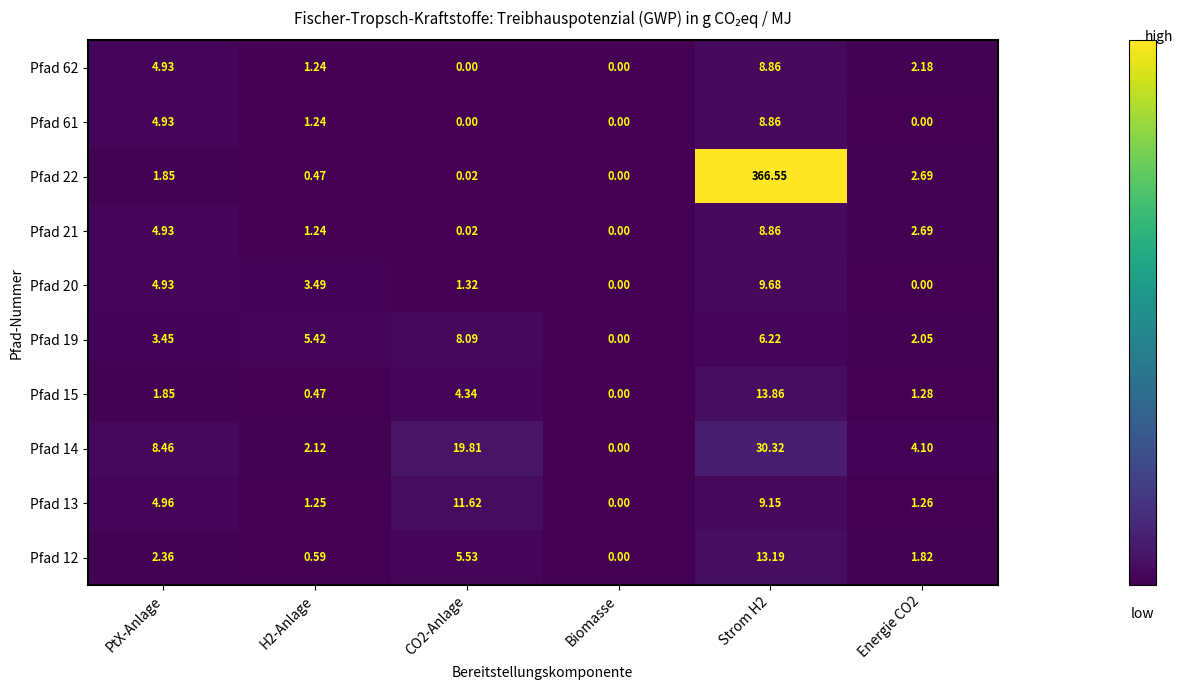

Which category has the lowest value in the Pfad 21 series?

Biomasse